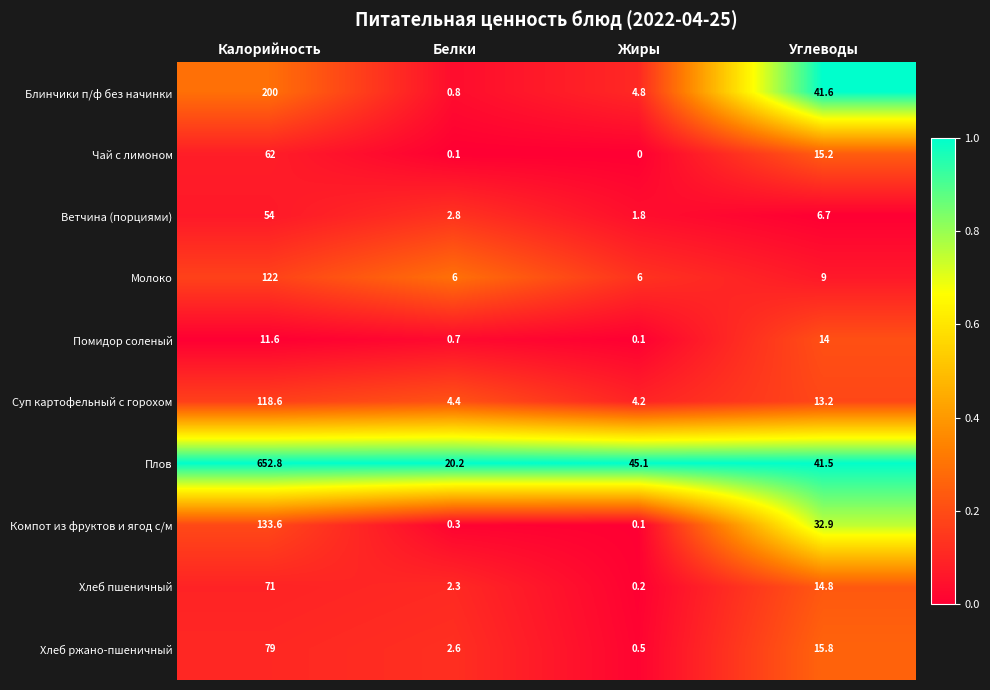

Where is Хлеб пшеничный nearest to the value 35?

Углеводы